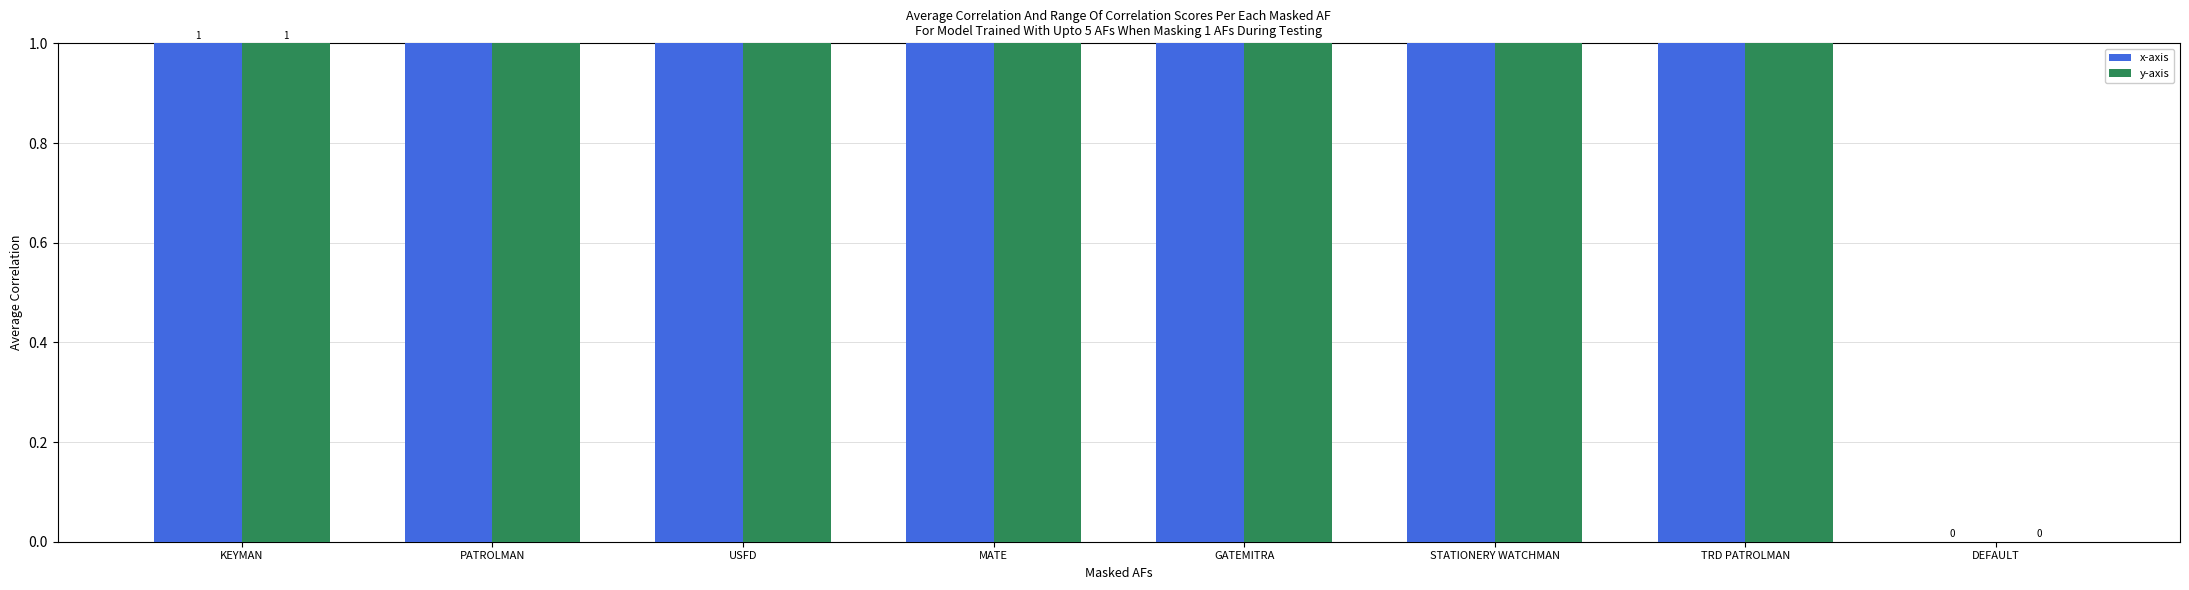

The value of y-axis at KEYMAN is 1. True or false?

True